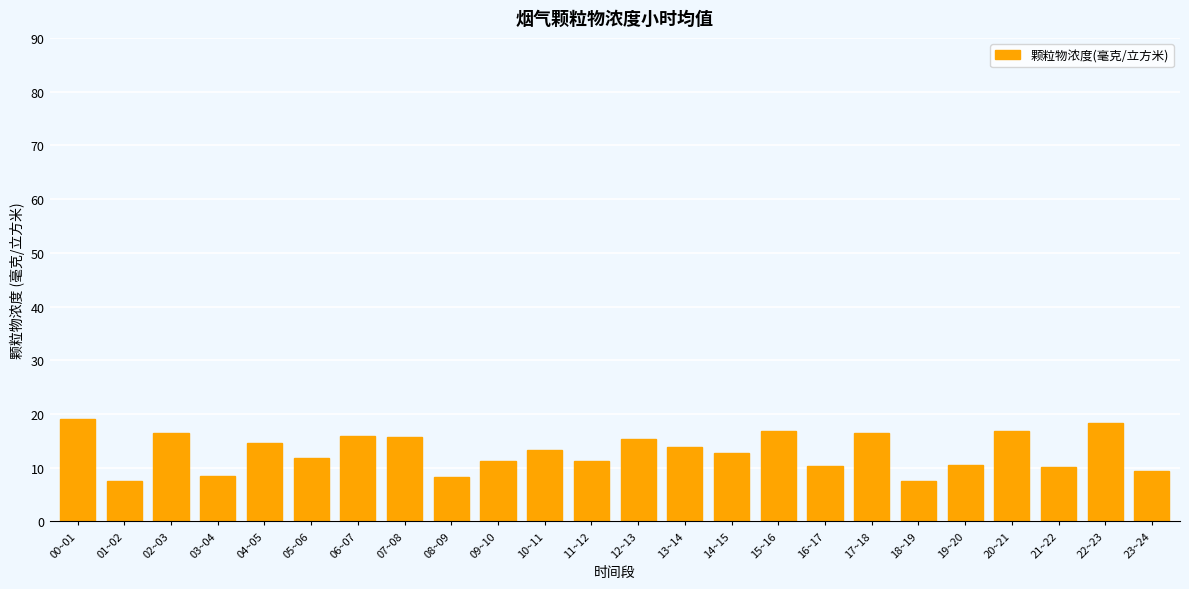

How many categories are shown in the chart?

24